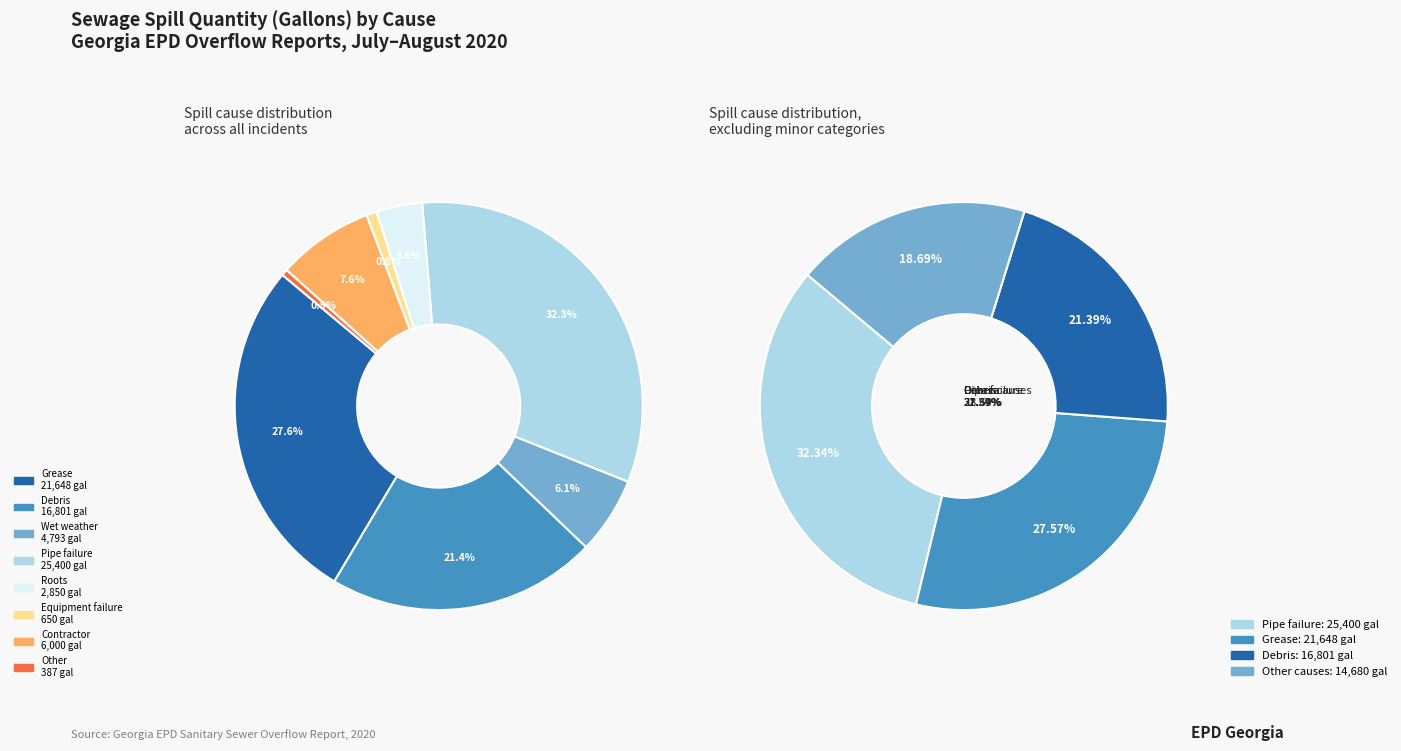

The Debris slice represents 21% of the pie. True or false?

True